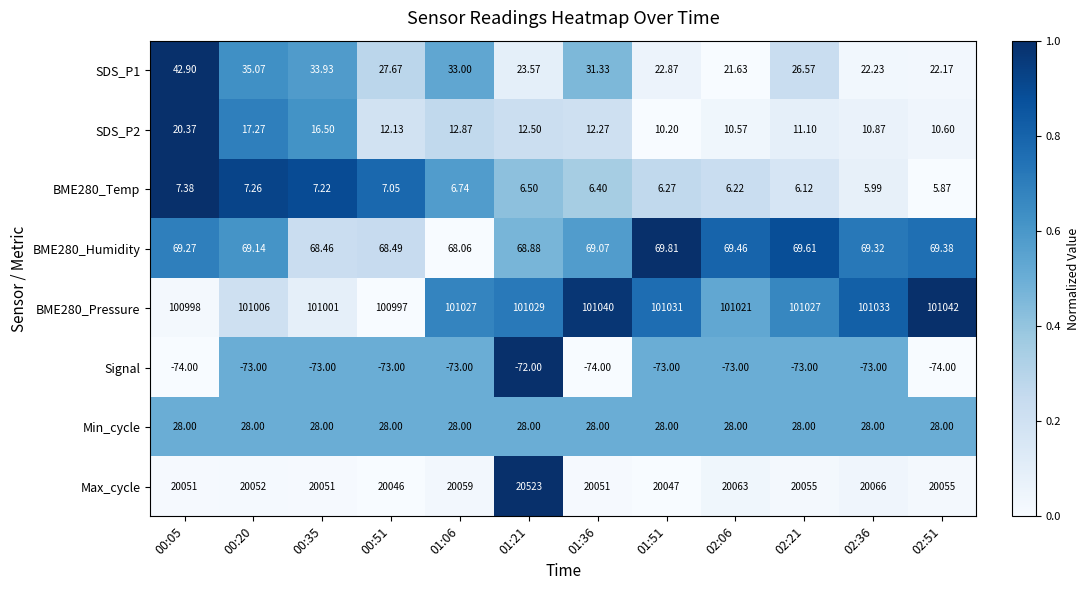

Rank the series by their maximum value, from highest to lowest.

BME280_Pressure, Max_cycle, BME280_Humidity, SDS_P1, Min_cycle, SDS_P2, BME280_Temp, Signal